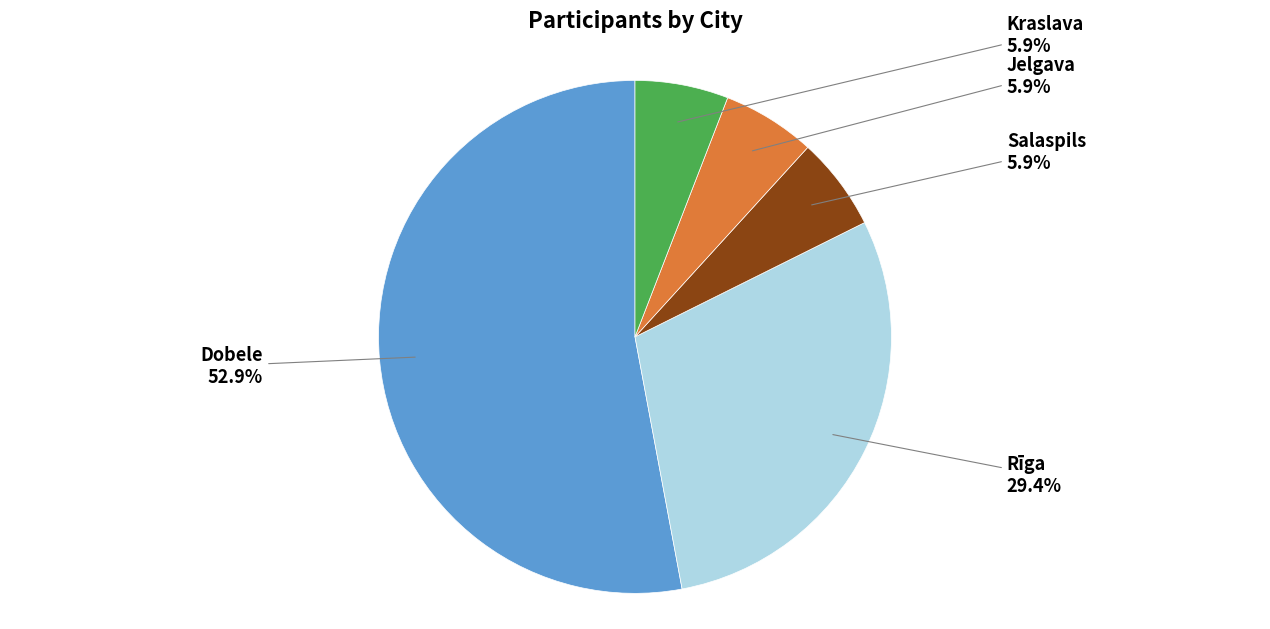

Does any single category account for the majority?

Yes